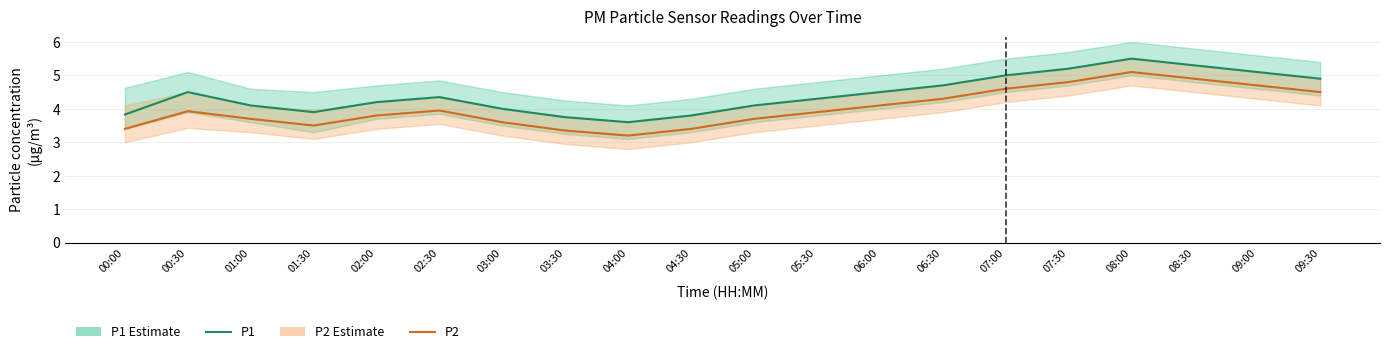

Which series has the largest range (max minus min)?

P1